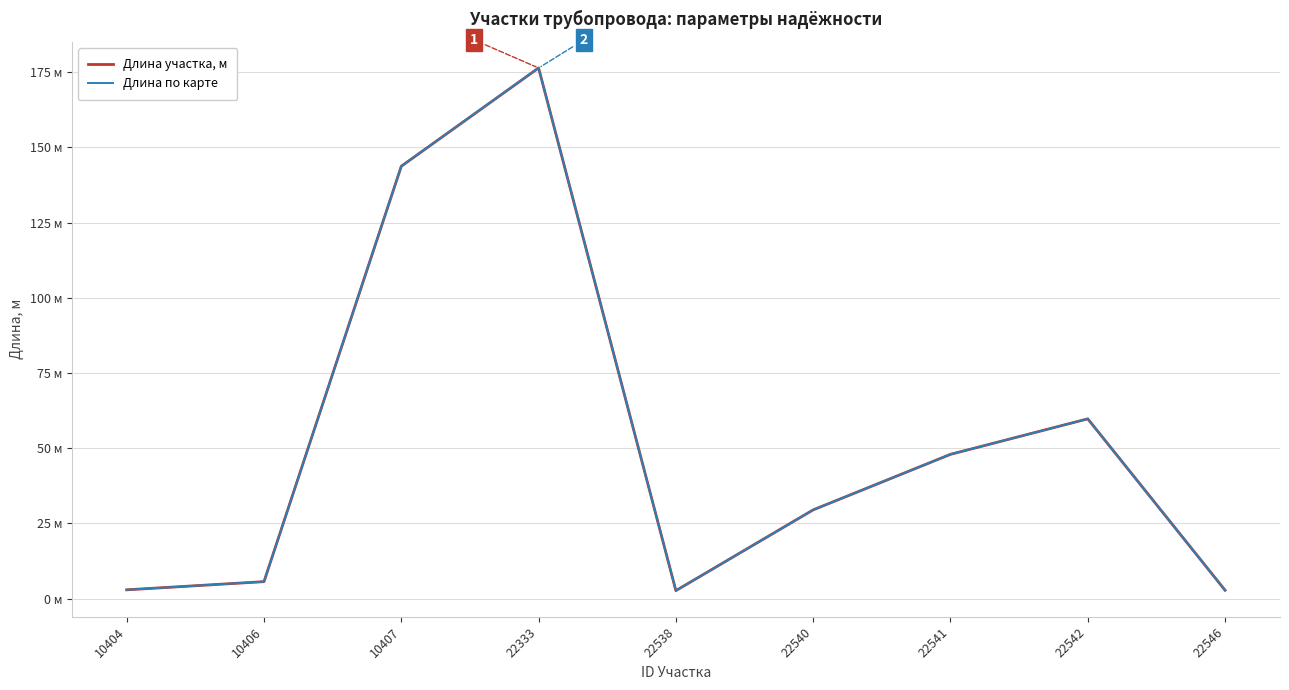

Where do Длина по карте and Длина участка, м first cross each other?

22333 and 22538